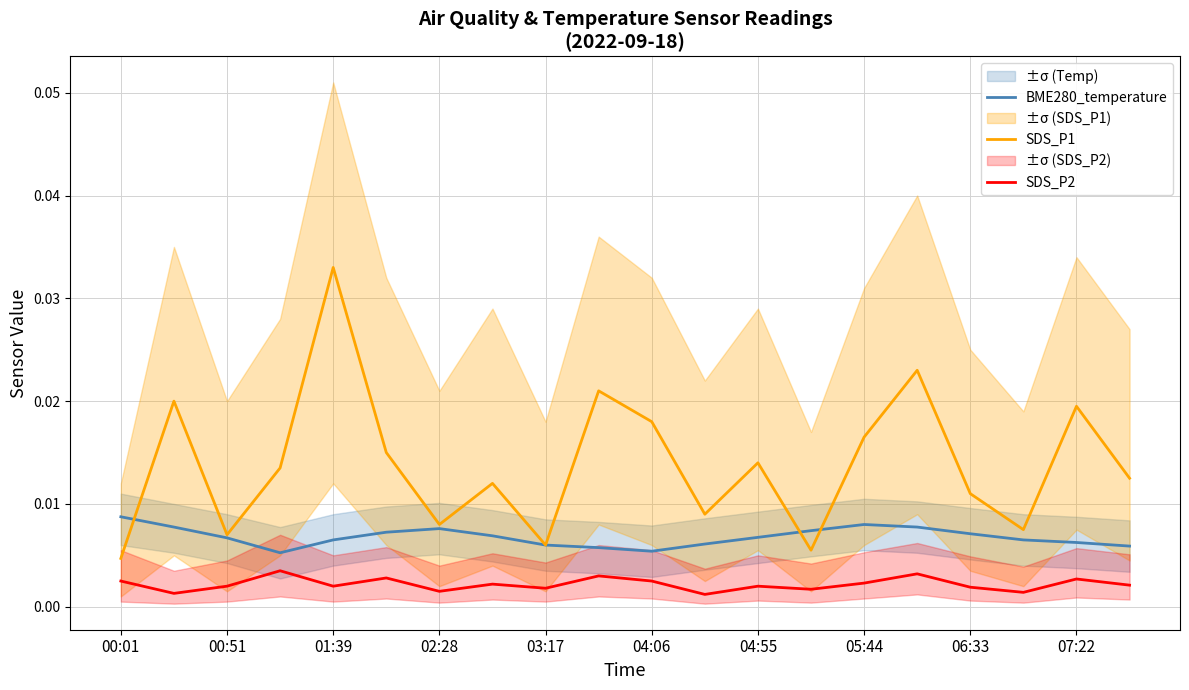

True or false: BME280_temperature and SDS_P2 intersect in this chart.

False